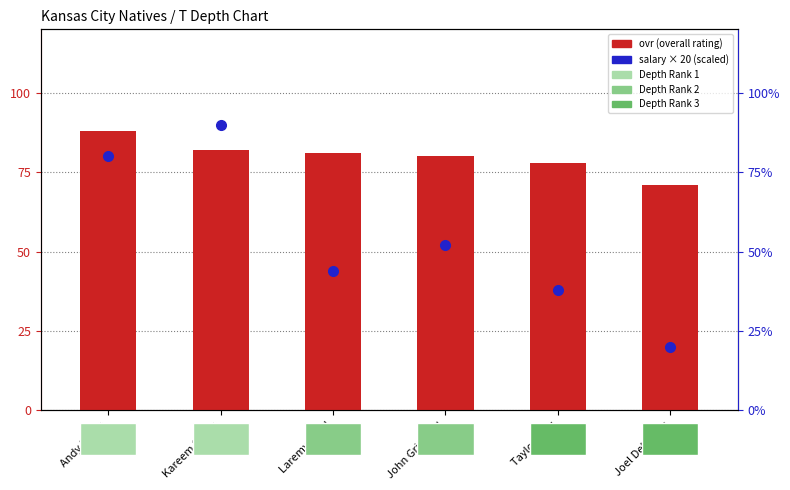

What is the label of the 1st bar from the right?

Joel Dellinger